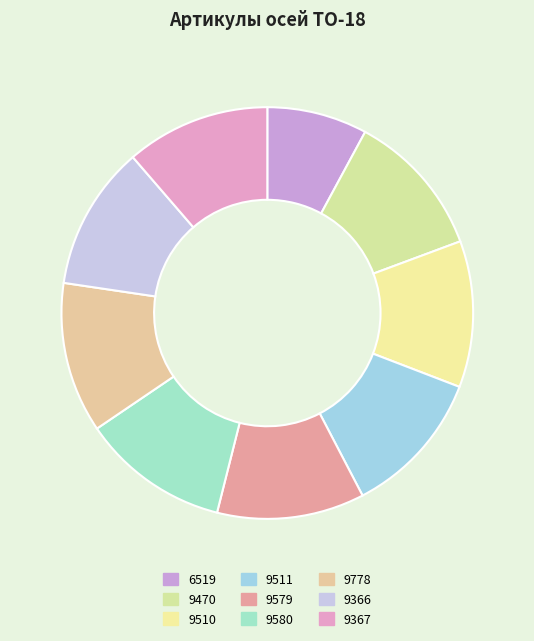

Which slice is the largest?

9778